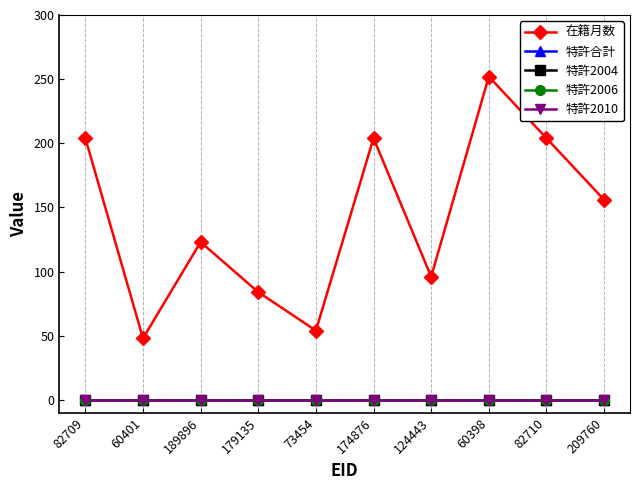

Does the chart have visible grid lines?

No